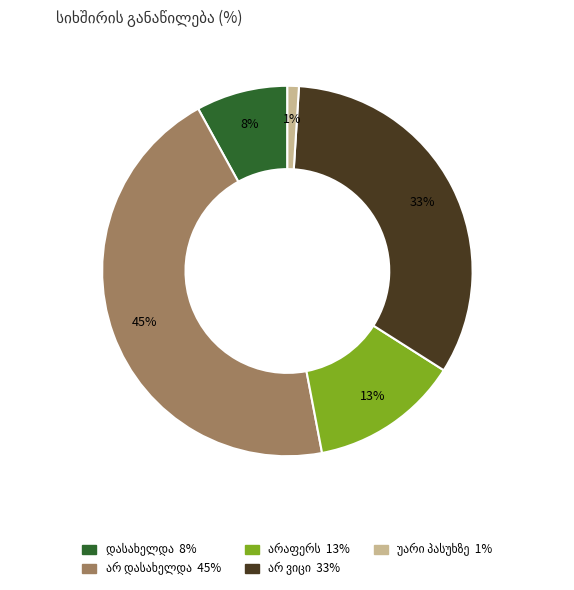

Does any single category account for the majority?

No